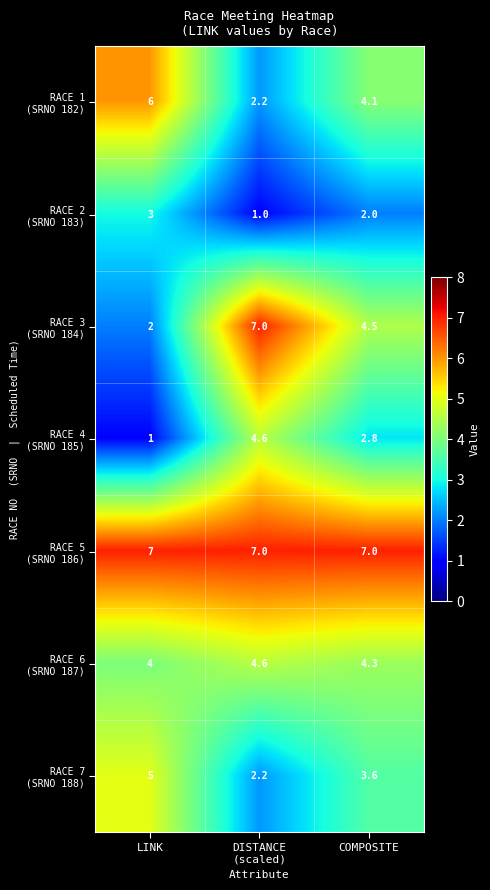

What is the difference between the highest and lowest values at COMPOSITE?

5.0